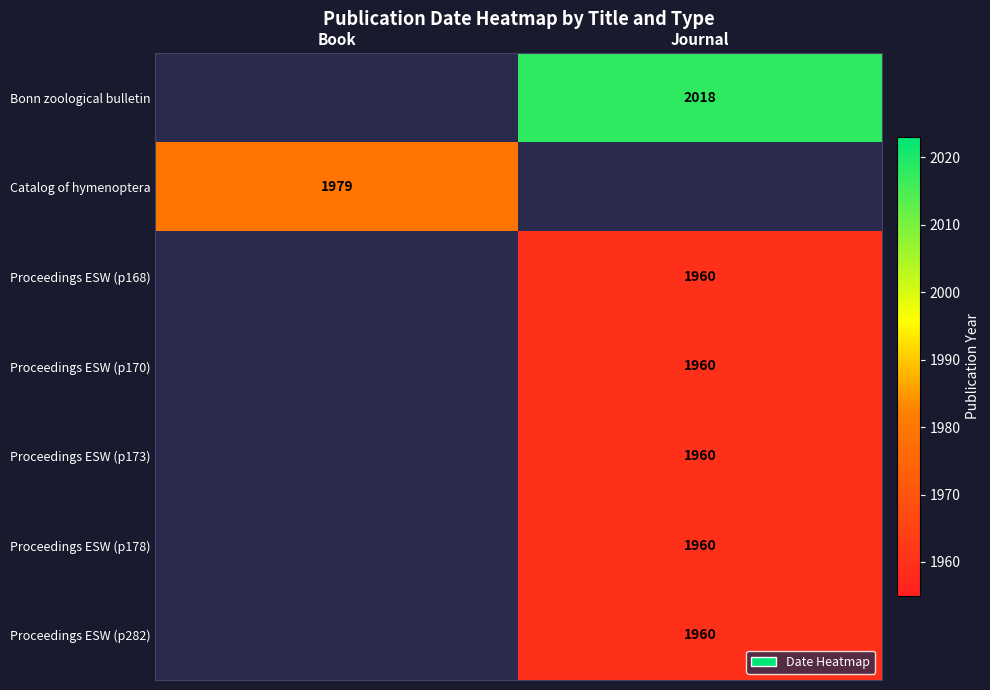

How many distinct data groups are displayed?

7